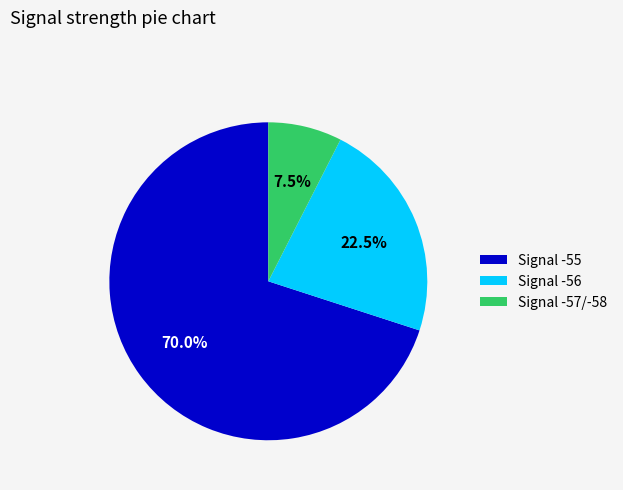

How many slices are in this pie chart?

3